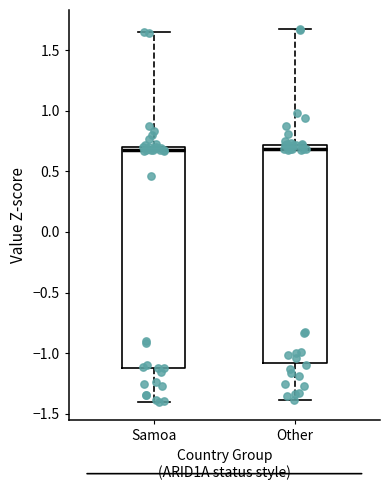

Reading left to right, transcribe this box plot: for each box, give where its median line is, the range the box spans, and where its two whiskers end, as read against the y-axis. The values are not printed on the chart, so give them approximately, as read against the axis.

Samoa: median 0.70 (just below the box's upper edge), box -1.10 to 0.70, whiskers -1.40 to 1.65
Other: median 0.70 (just below the box's upper edge), box -1.10 to 0.70, whiskers -1.40 to 1.70